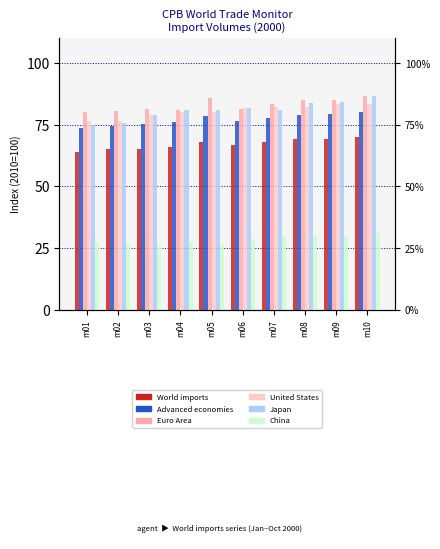

What is the difference between the highest and lowest values at m06?

53.1